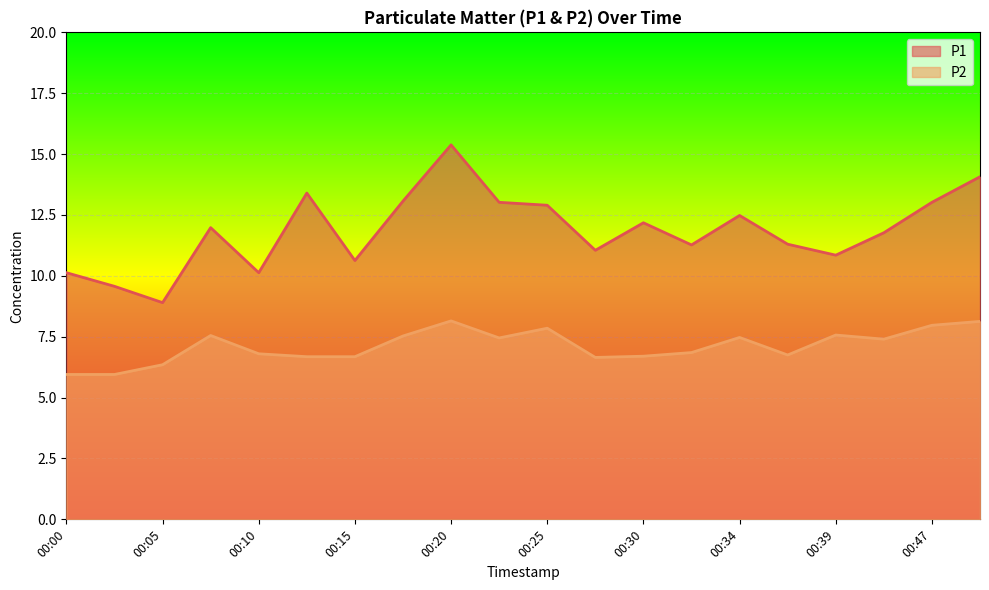

What is the sum of all P2 values?

142.4